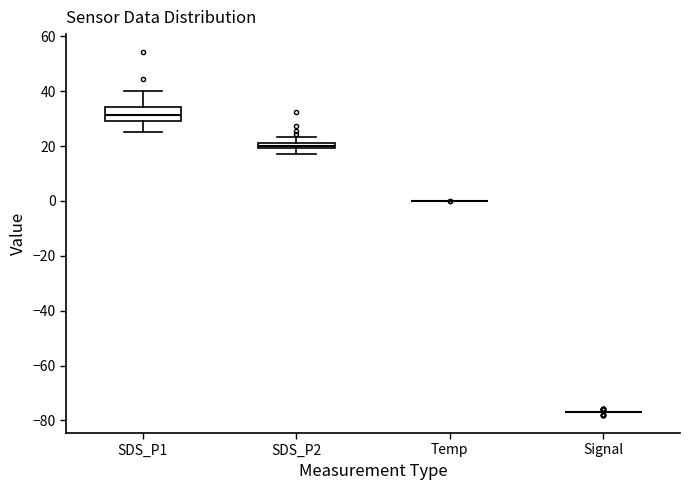

Which box is the tallest, from its lower edge to its upper edge?

SDS_P1